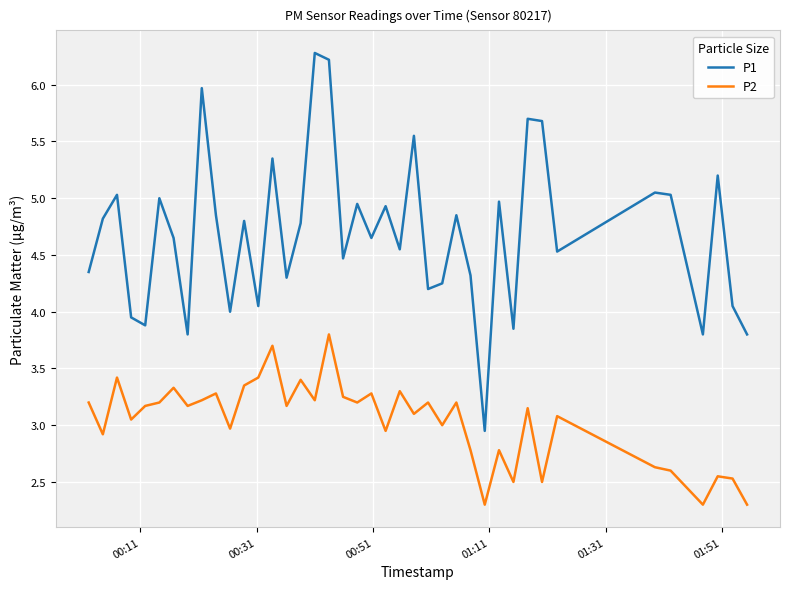

Which series has the largest total across all categories?

P1